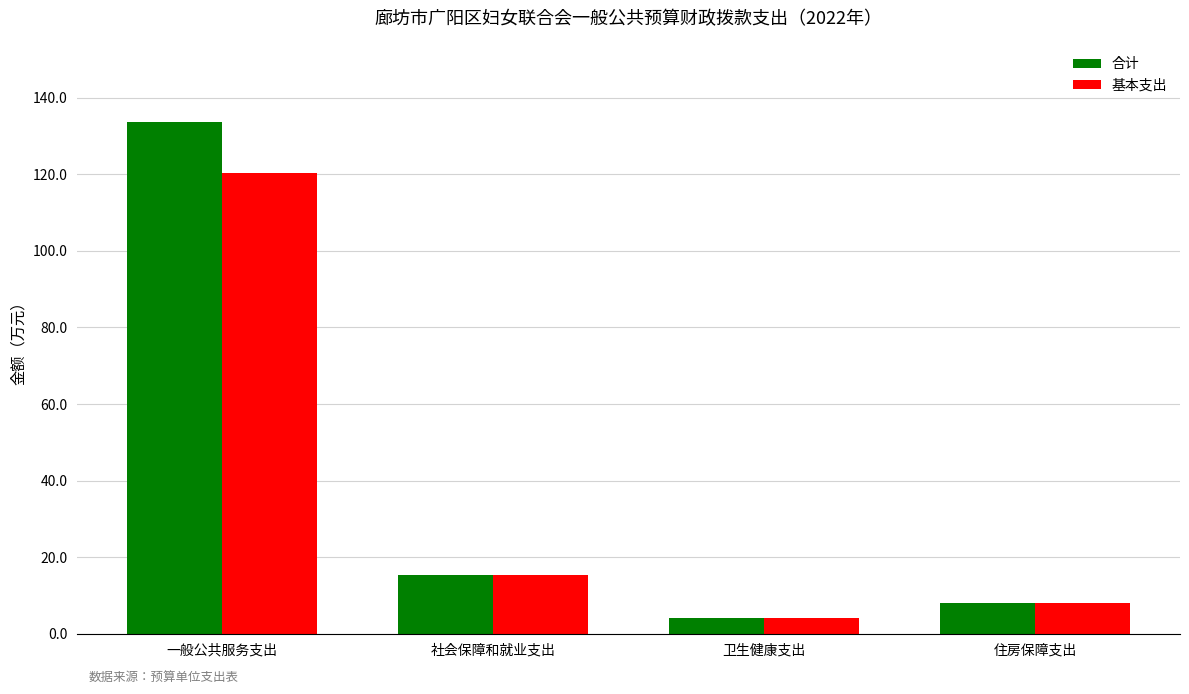

Read the 基本支出 value at 一般公共服务支出.

120.2